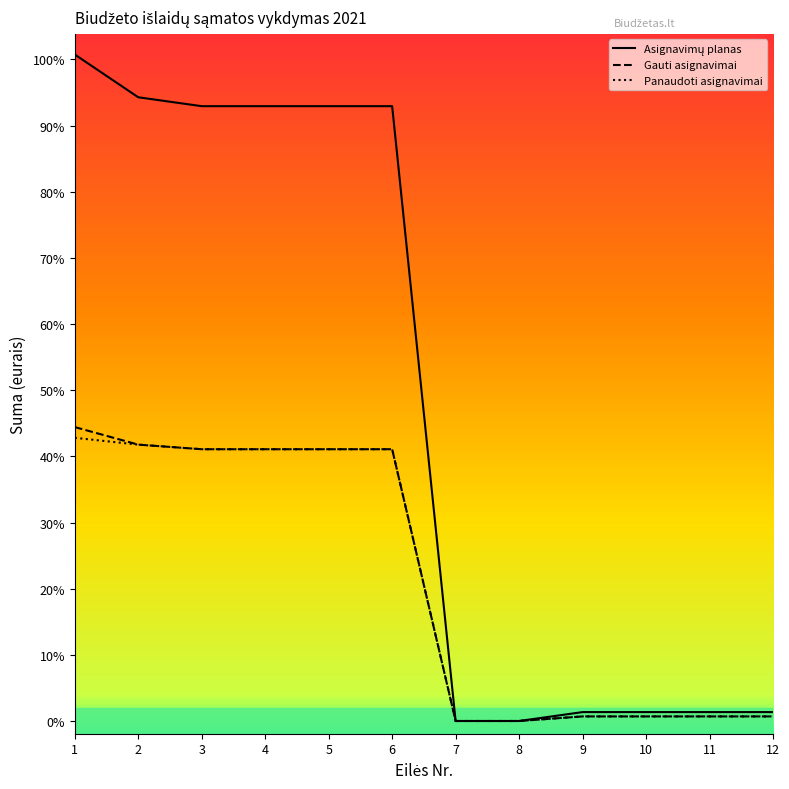

Is this an area chart (filled region under the line)?

No